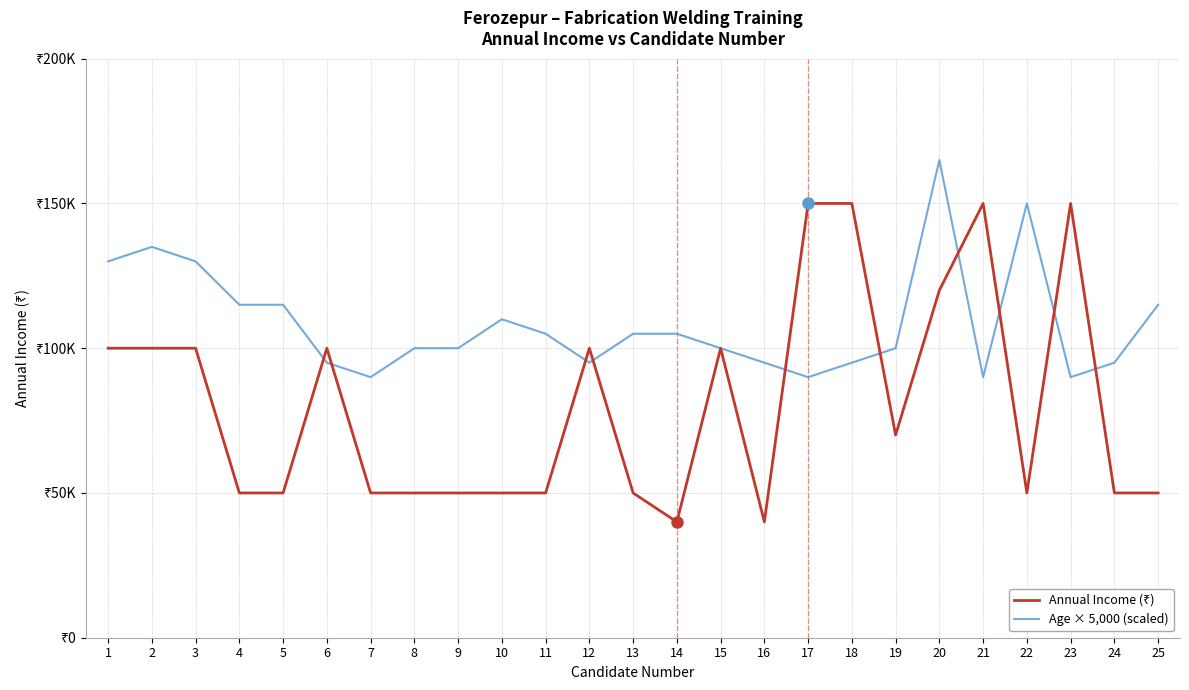

What is the difference between the highest and lowest values at 18?

55000